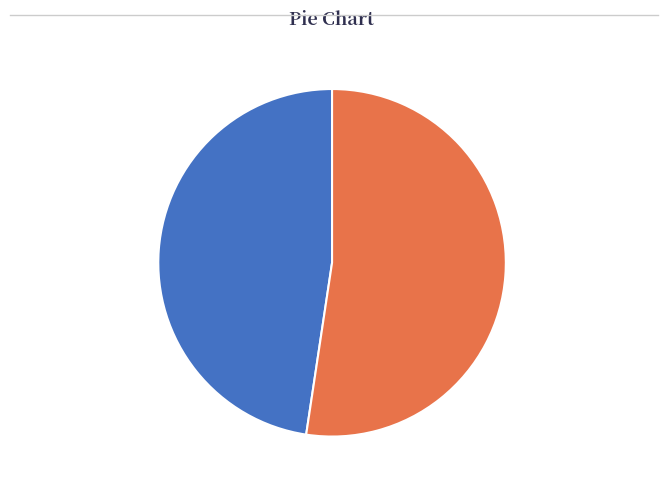

Is there a majority slice in this chart?

Yes